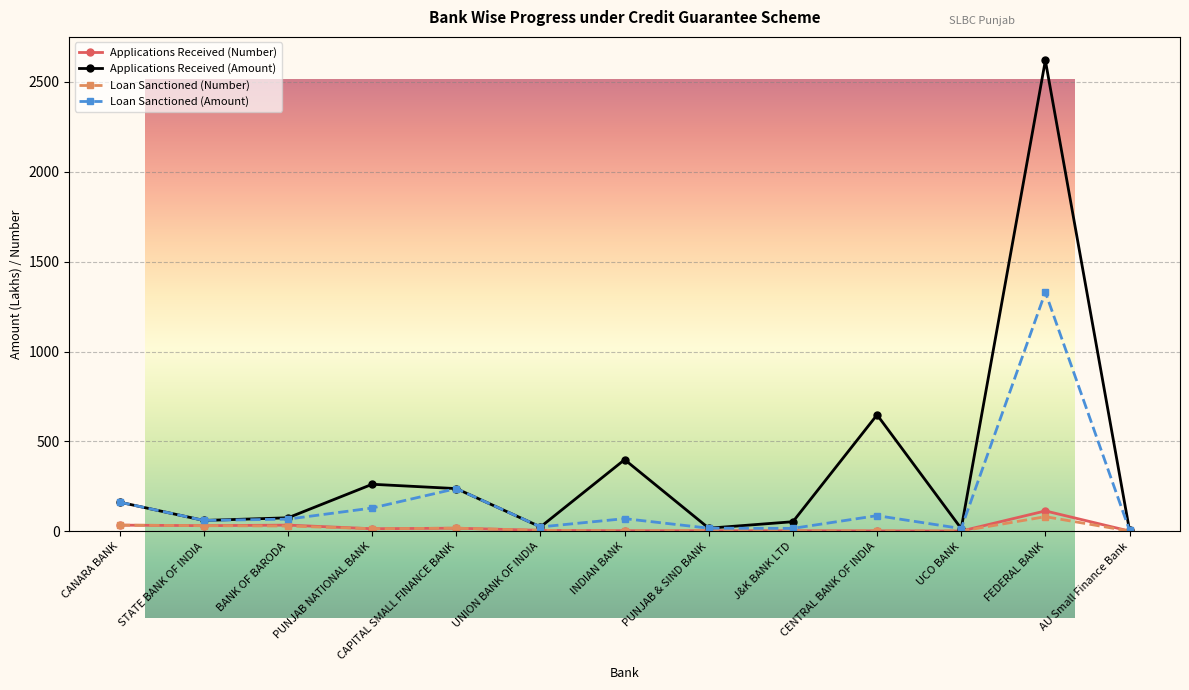

What is the label of the 1st point from the right?

AU Small Finance Bank